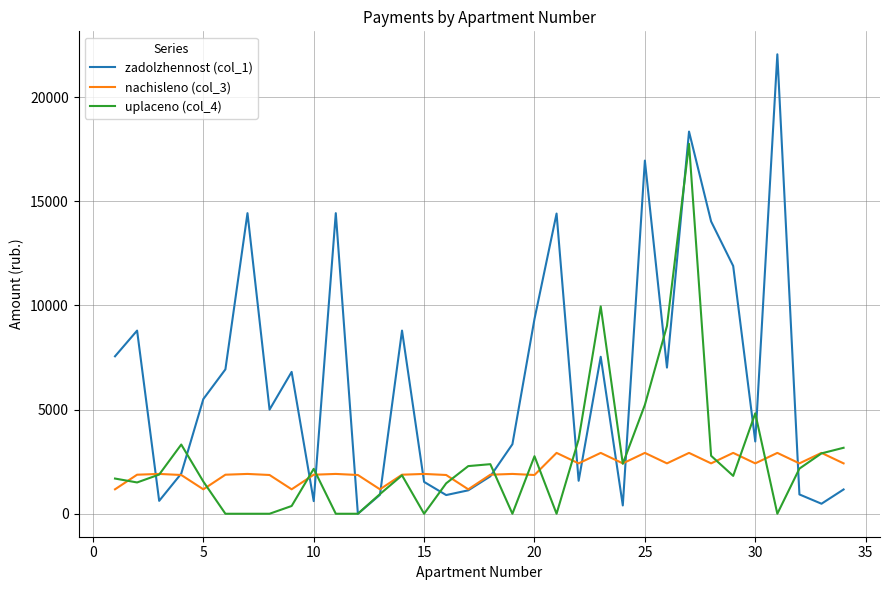

Count the number of categories in the chart.

34